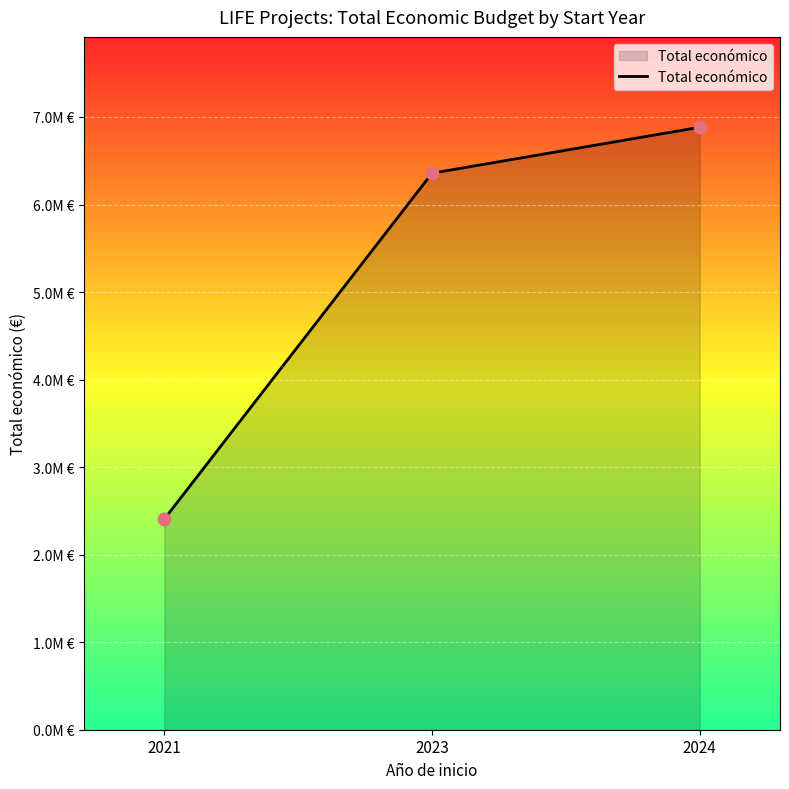

Which has a higher value, 2023 or 2024?

2024